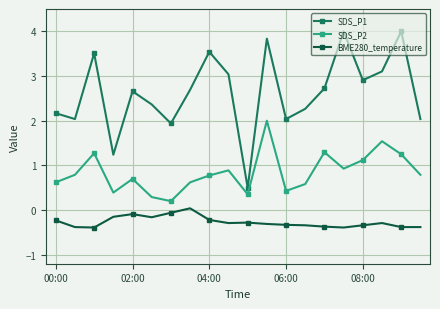

What is the value of the SDS_P2 point at the 17th from the left?

1.1